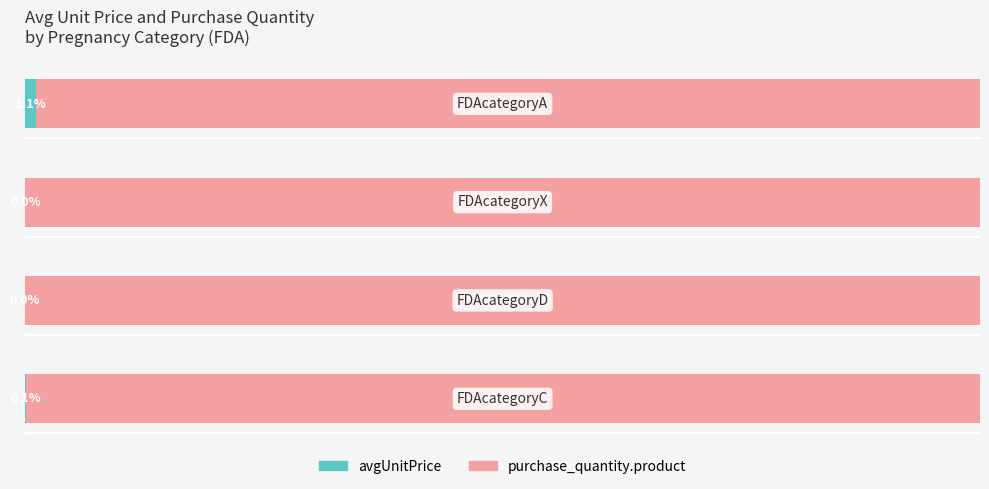

What is the average value of the purchase_quantity.product series?

99.7